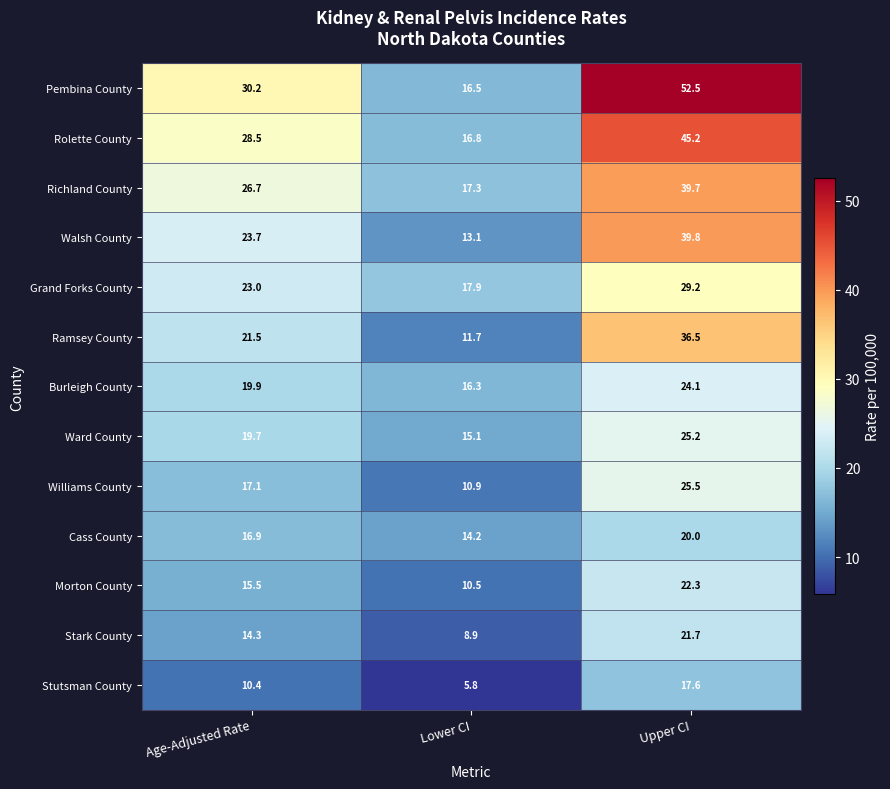

Which series has the widest spread of values?

Pembina County